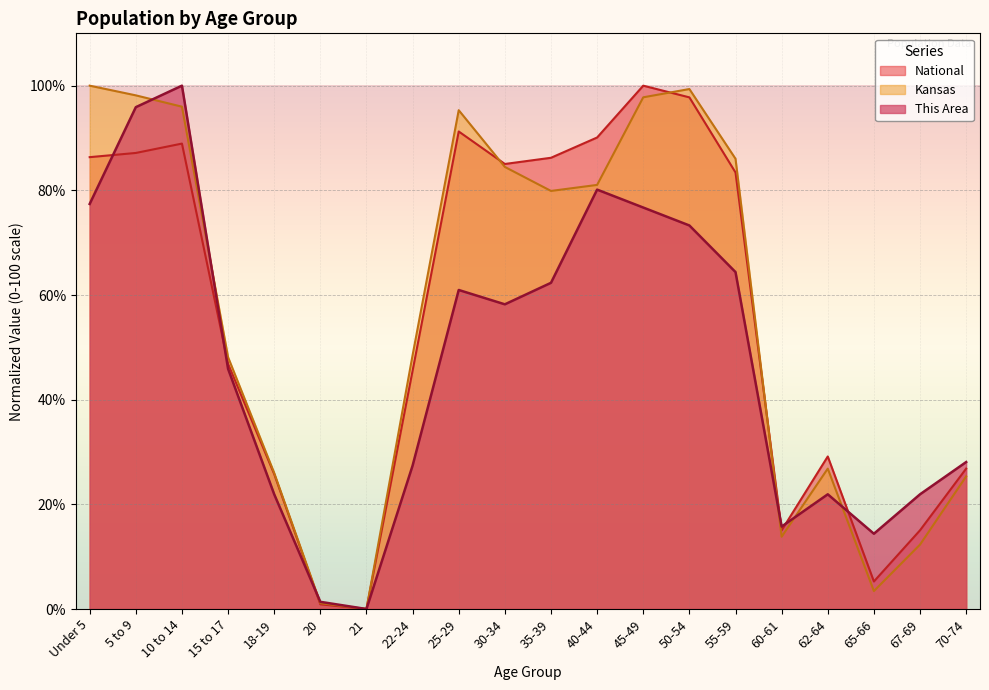

Which category has the lowest value in the National series?

21